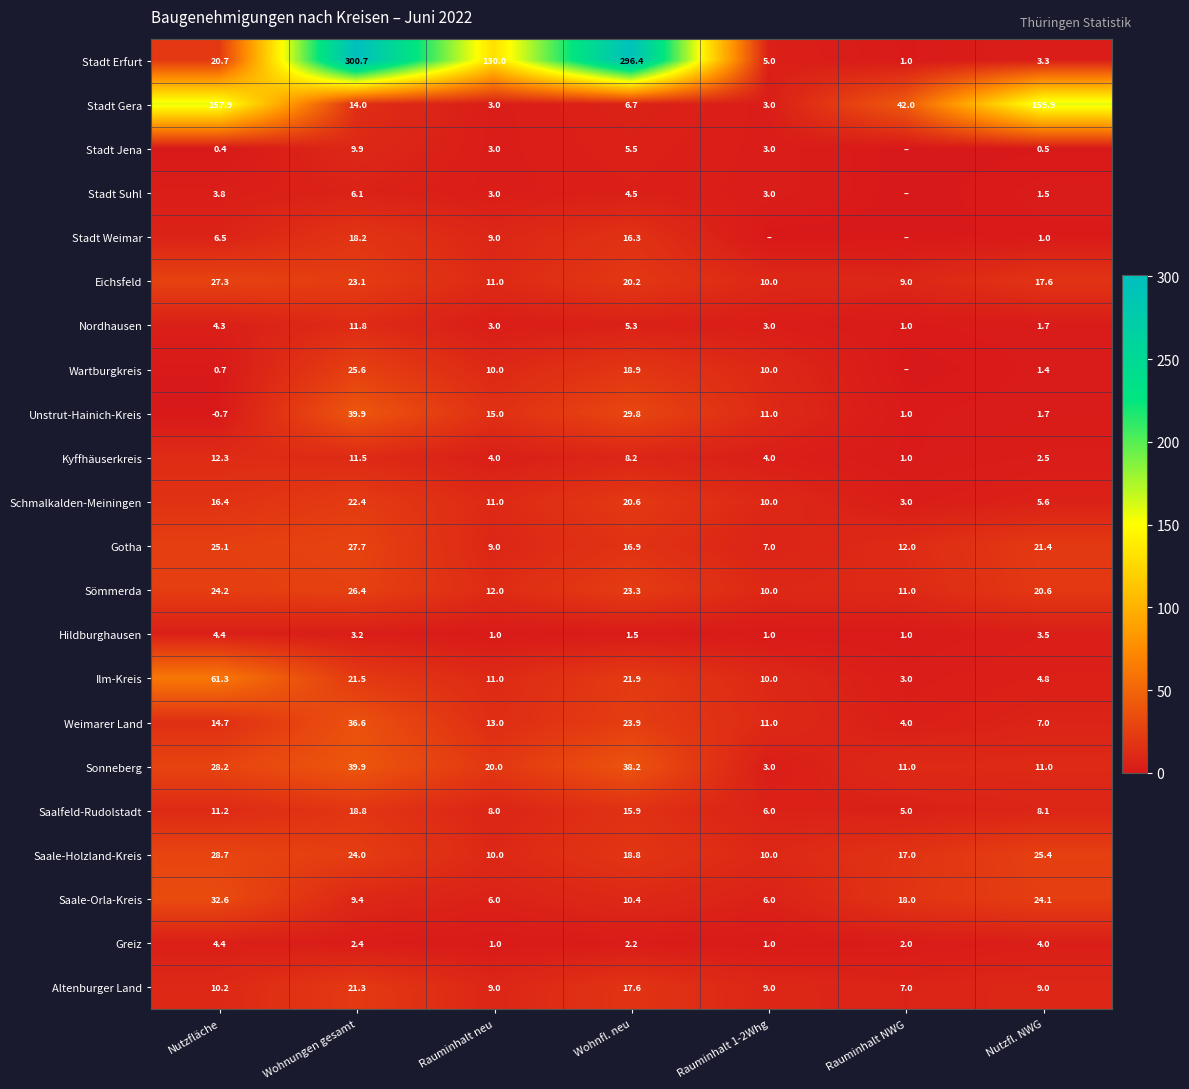

What is the spread (max minus min) of values at Wohnfl. neu?

294.9